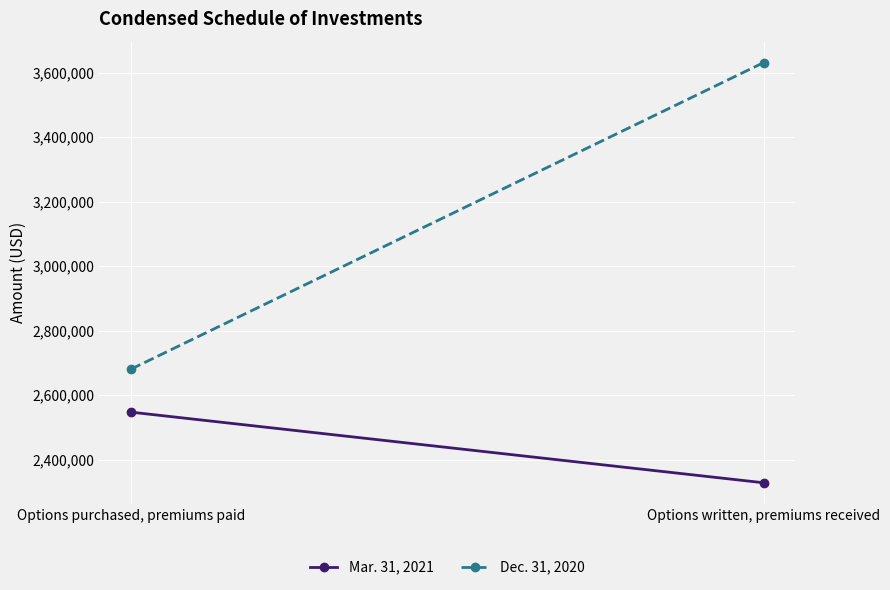

How many lines are shown in the chart?

2